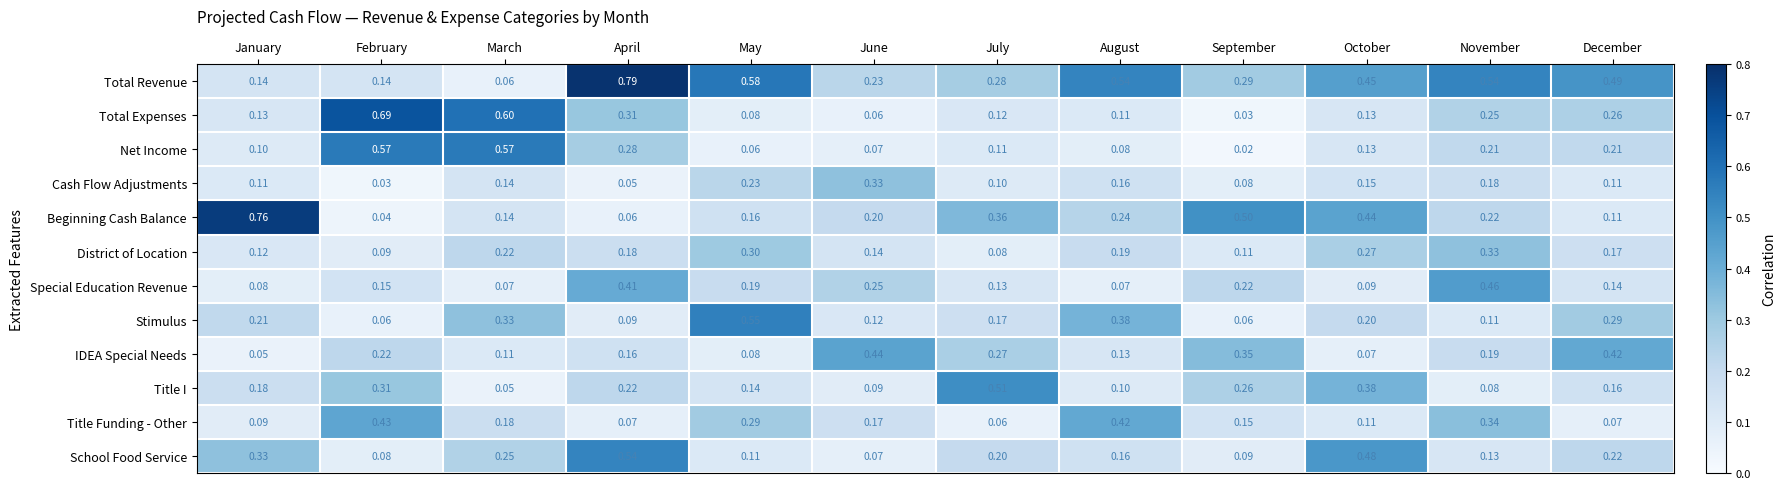

What is the total value across all series at May?

2.8